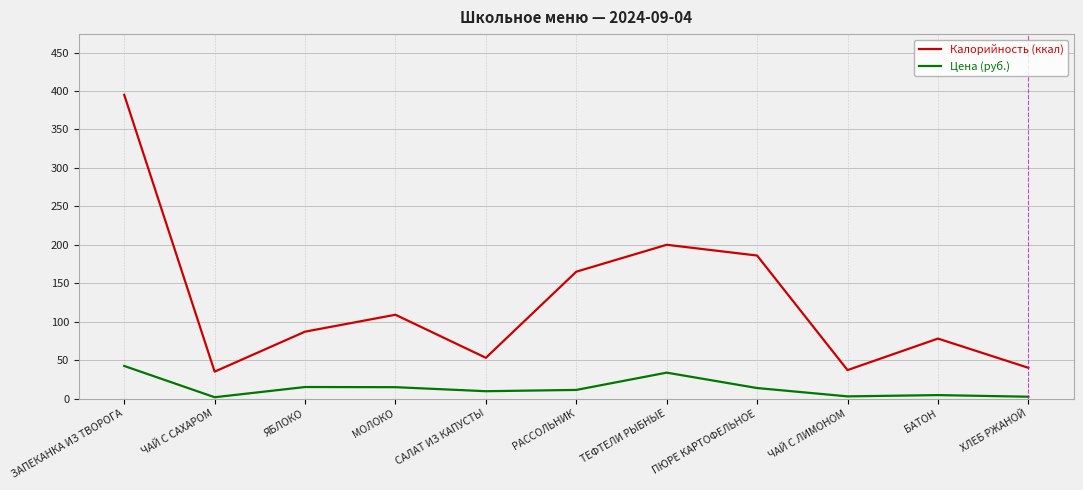

List the series in order of their peak value, lowest first.

Цена (руб.), Калорийность (ккал)